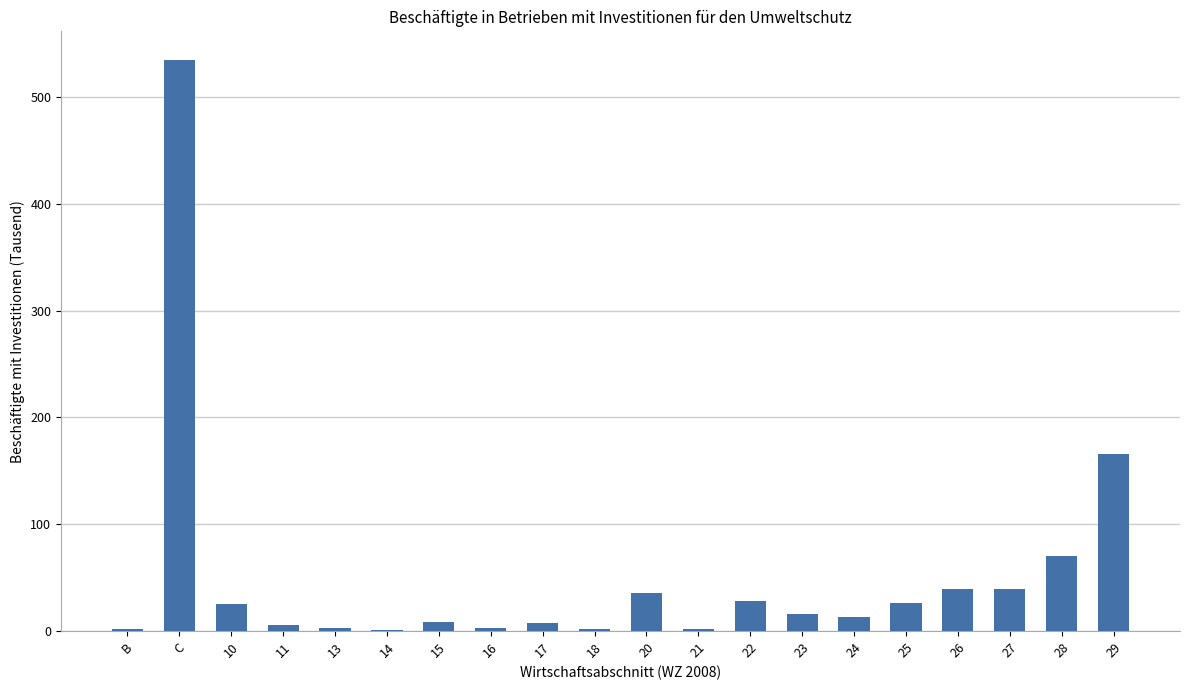

At which category does the chart reach its peak across all series?

C